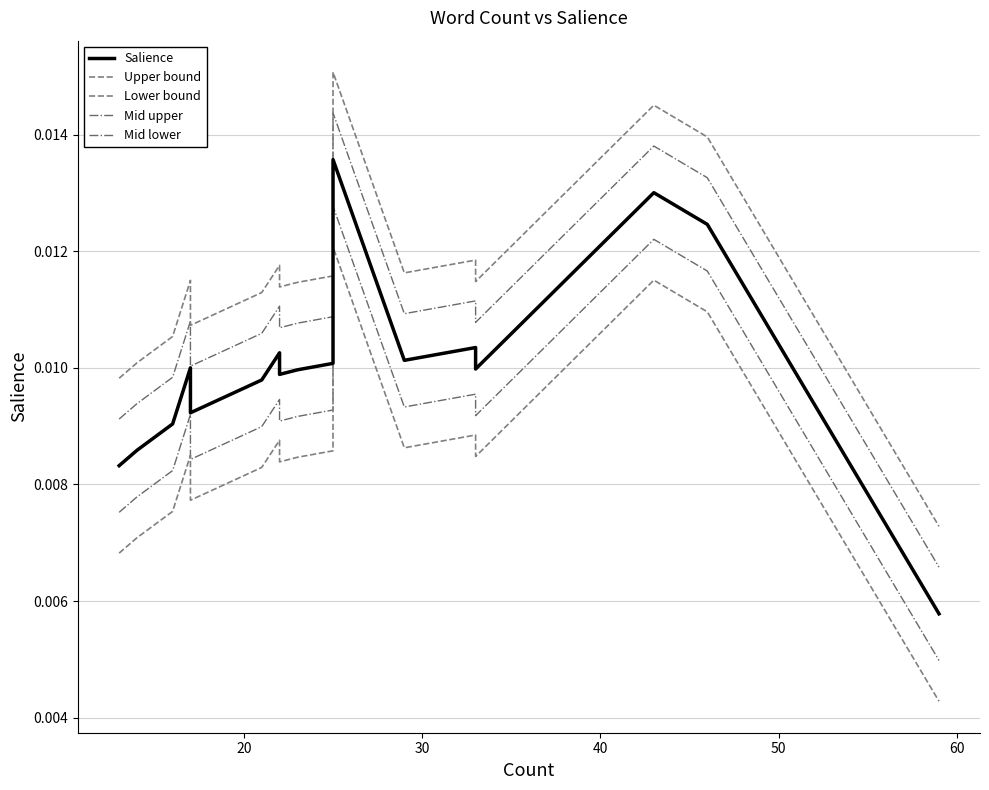

Does the chart have visible grid lines?

Yes